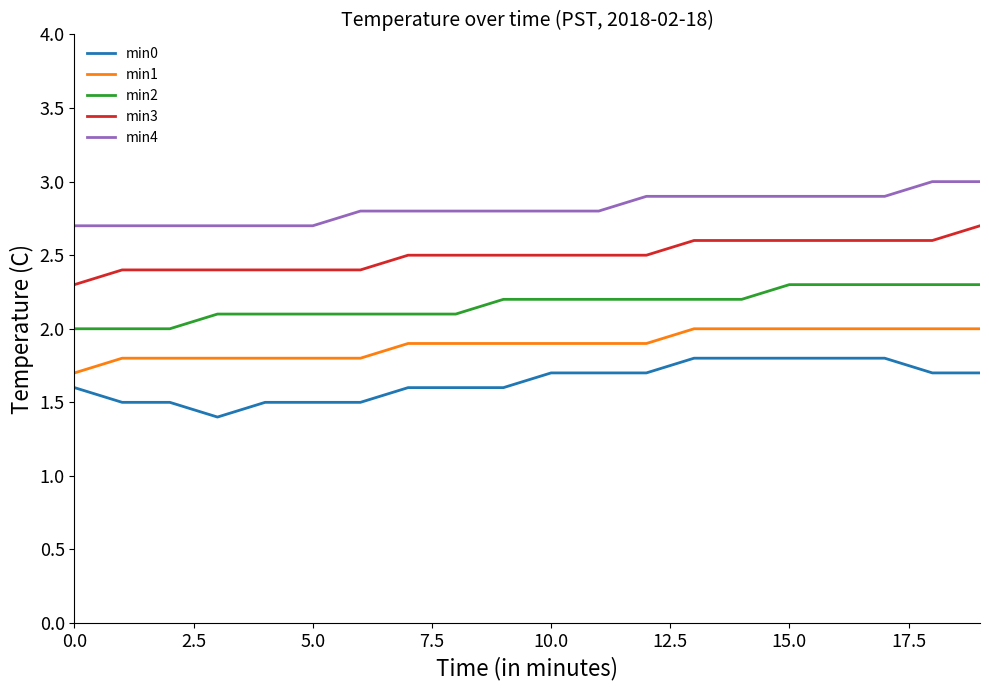

What is the lowest value of the min0 series?

1.4